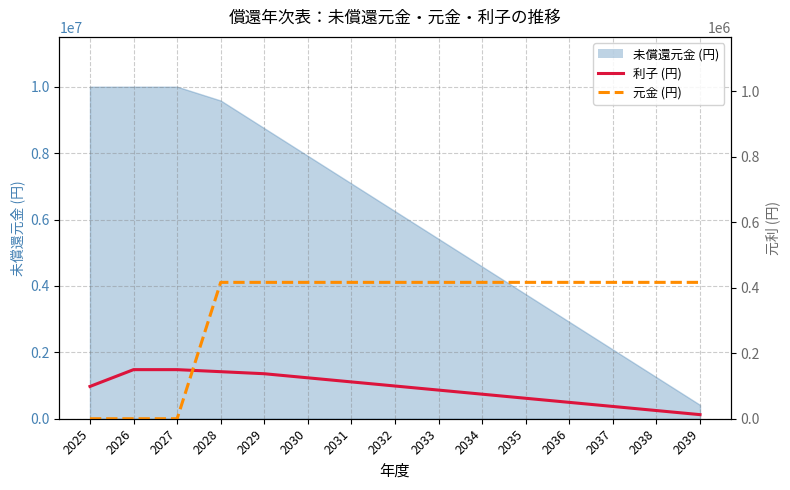

How many categories are shown in the chart?

15